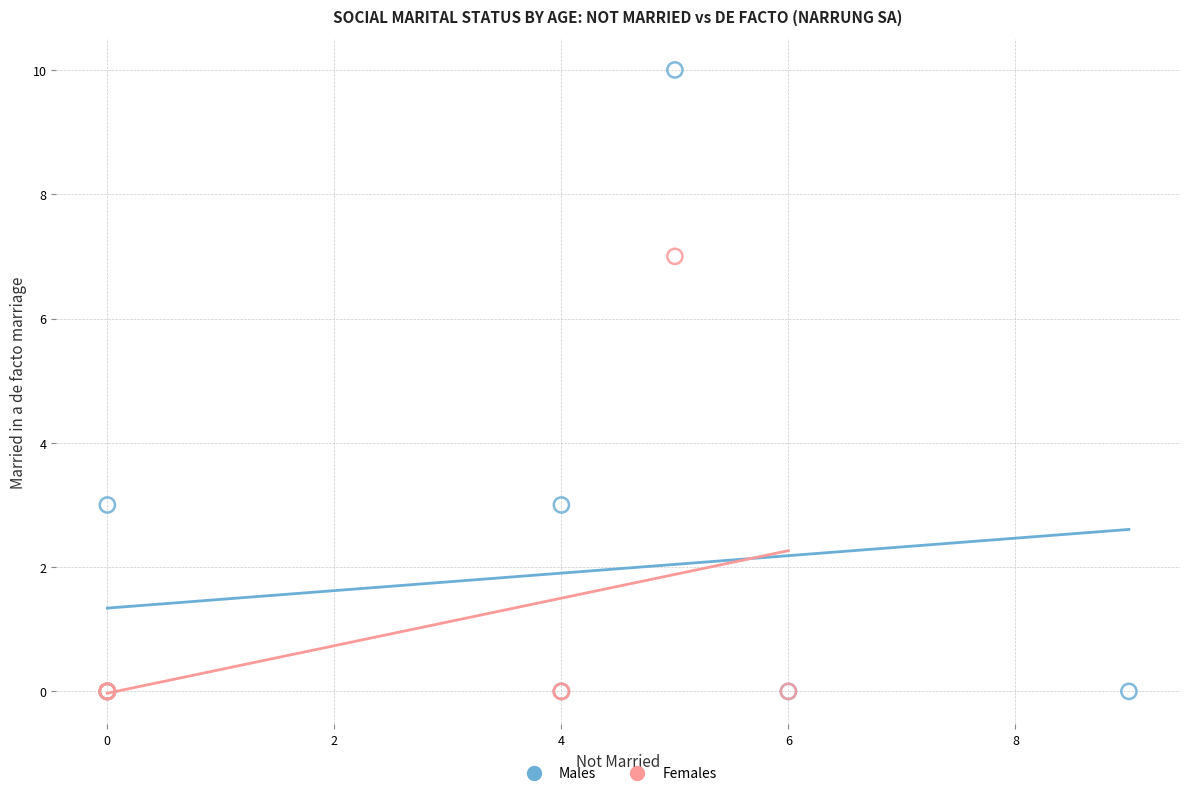

Which series has the widest spread of Y values?

Males